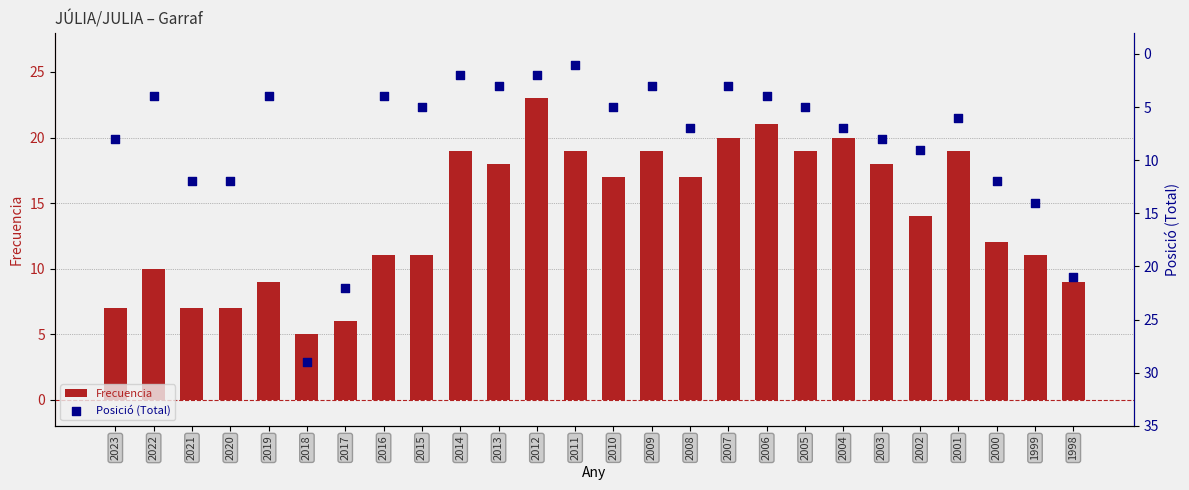

Which series contains the lowest Y value?

Posició (Total)